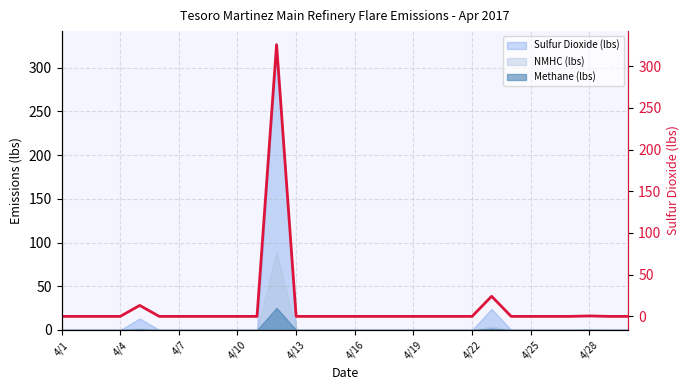

What position from the left is 4/13?

5